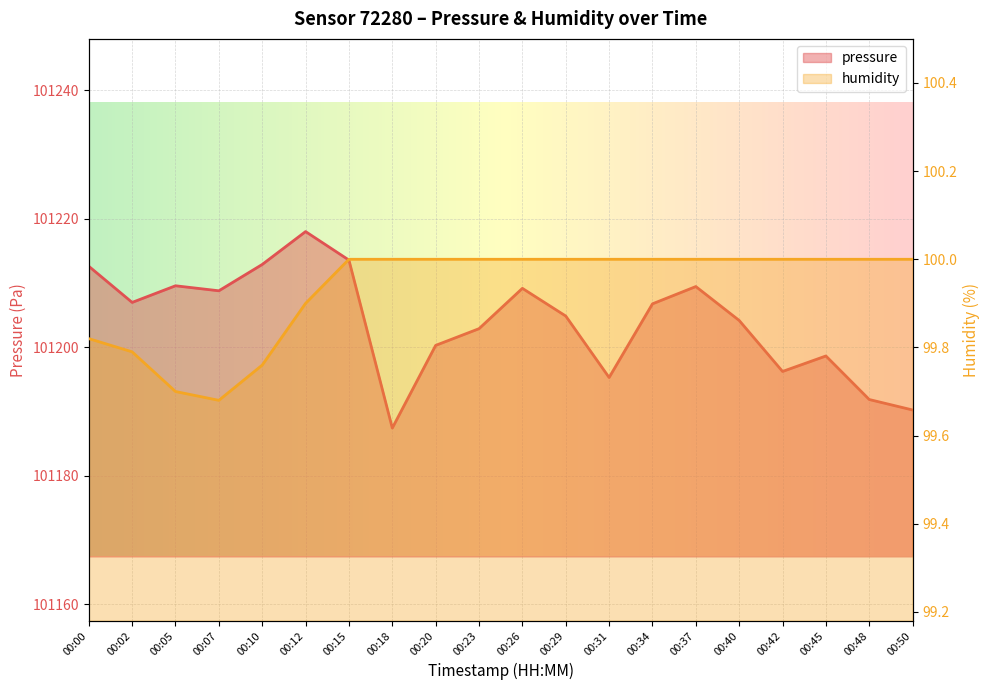

What is the sum of all humidity values?

1998.7